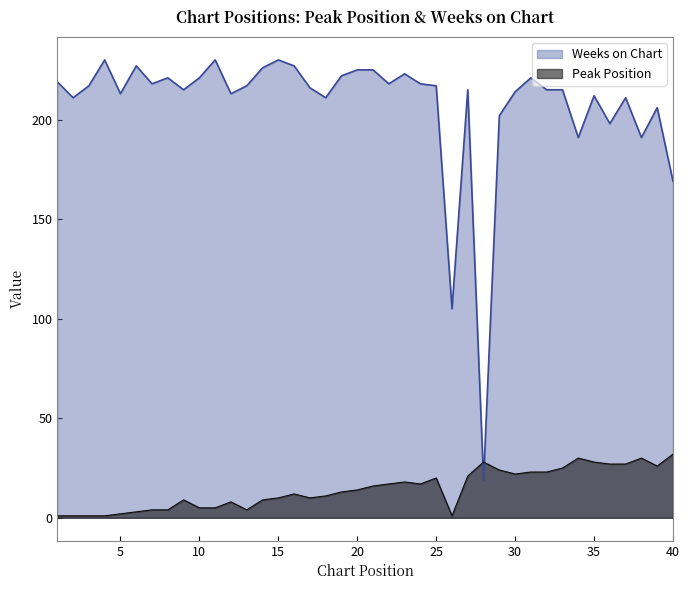

Which has a higher value, 11 or 24?

24